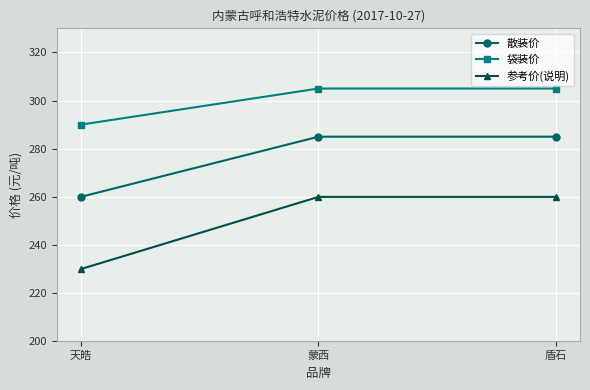

What is the approximate value of 散装价 at 盾石, to the nearest 5?

285